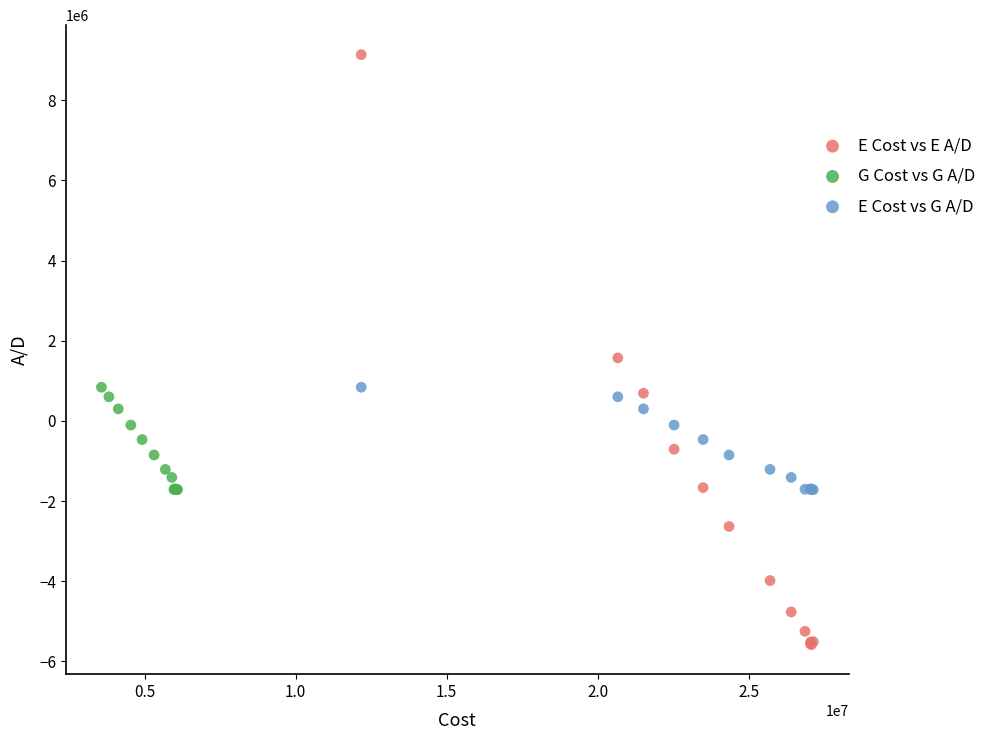

Which series has the widest spread of Y values?

E Cost vs E A/D